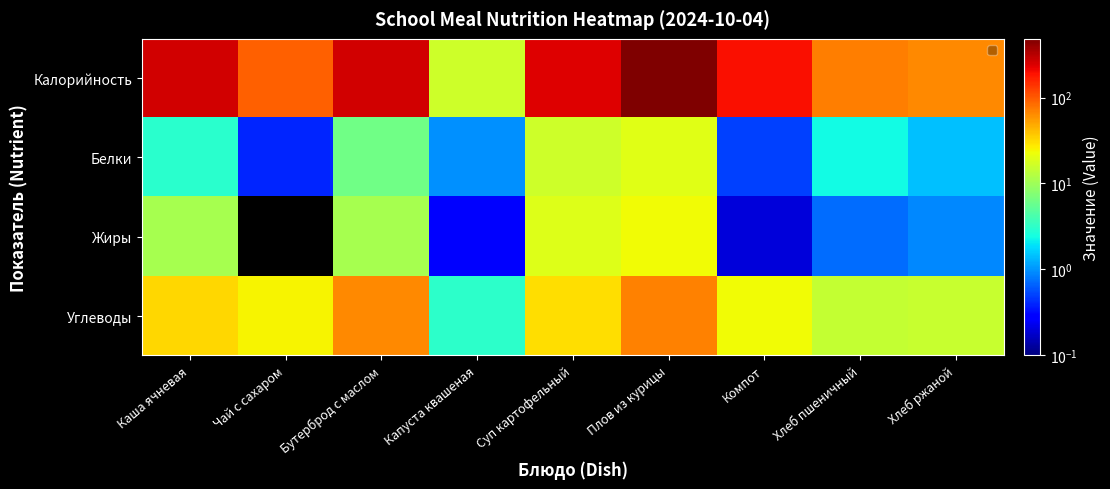

Reading left to right, extract all data points from this chart.

Калорийность: Каша ячневая=258.8	Чай с сахаром=93.0	Бутерброд с маслом=259.2	Капуста квашеная=16.2	Суп картофельный=238.8	Плов из курицы=482.4	Компот=196.0	Хлеб пшеничный=72.0	Хлеб ржаной=64.2
Белки: Каша ячневая=3.0	Чай с сахаром=0.4	Бутерброд с маслом=6.2	Капуста квашеная=1.0	Суп картофельный=16.0	Плов из курицы=19.6	Компот=0.5	Хлеб пшеничный=2.4	Хлеб ржаной=1.4
Жиры: Каша ячневая=11.0	Чай с сахаром=0.0	Бутерброд с маслом=10.9	Капуста квашеная=0.3	Суп картофельный=19.2	Плов из курицы=23.6	Компот=0.2	Хлеб пшеничный=0.7	Хлеб ржаной=0.9
Углеводы: Каша ячневая=32.0	Чай с сахаром=25.0	Бутерброд с маслом=64.0	Капуста квашеная=3.1	Суп картофельный=29.9	Плов из курицы=69.4	Компот=23.1	Хлеб пшеничный=14.4	Хлеб ржаной=14.9